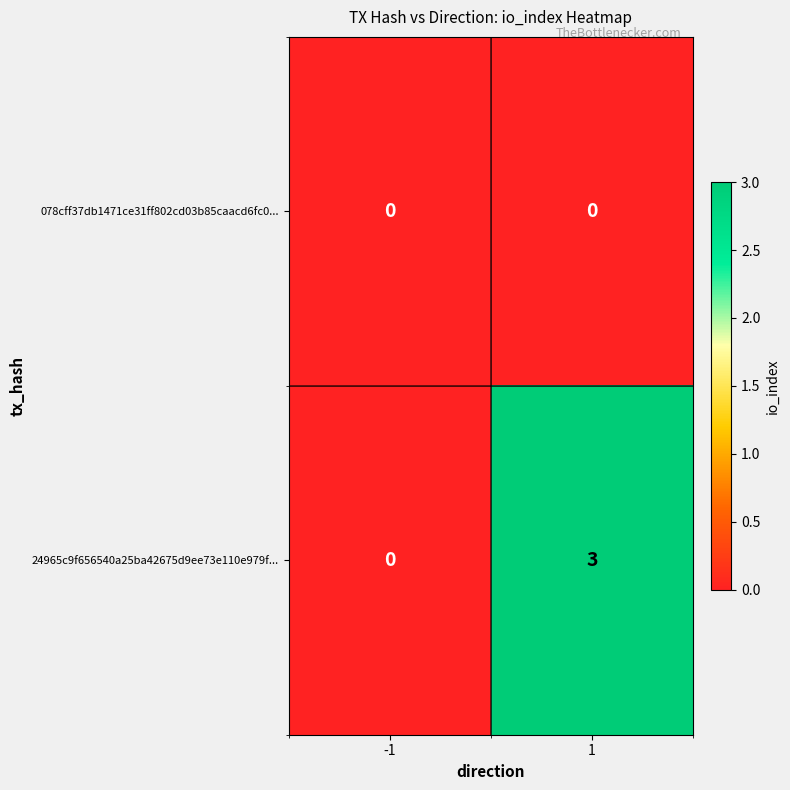

What is the maximum value for 24965c9f656540a25ba42675d9ee73e110e979f...?

3